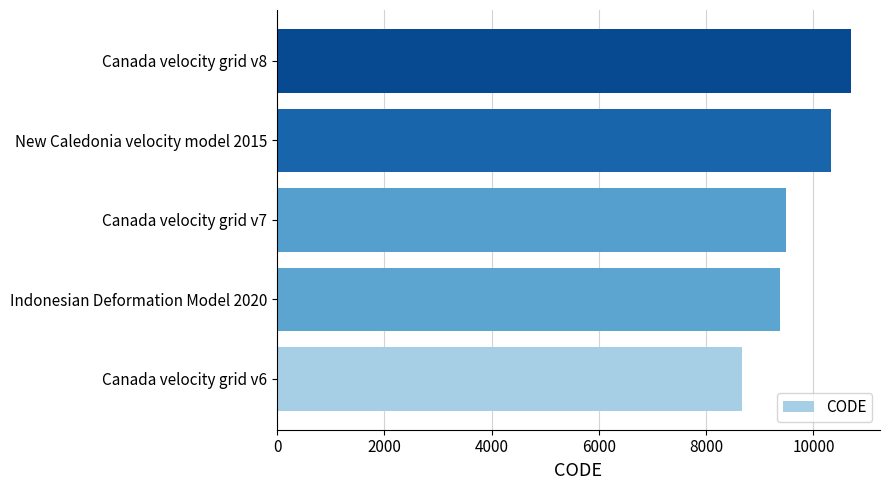

What is the average value?

9713